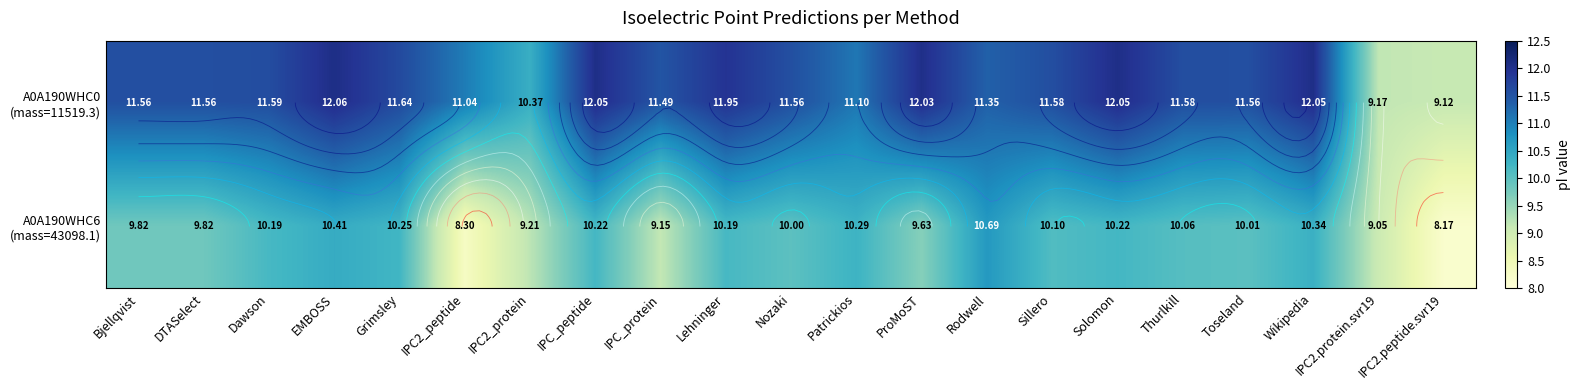

What is the difference between the maximum and minimum values in the A0A190WHC0 (mass=11519.3) series?

2.9